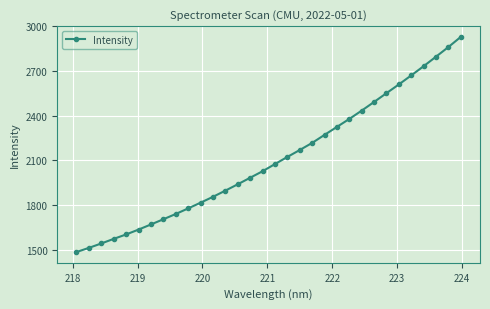

True or false: the data has more than 2 interior local peaks.

False